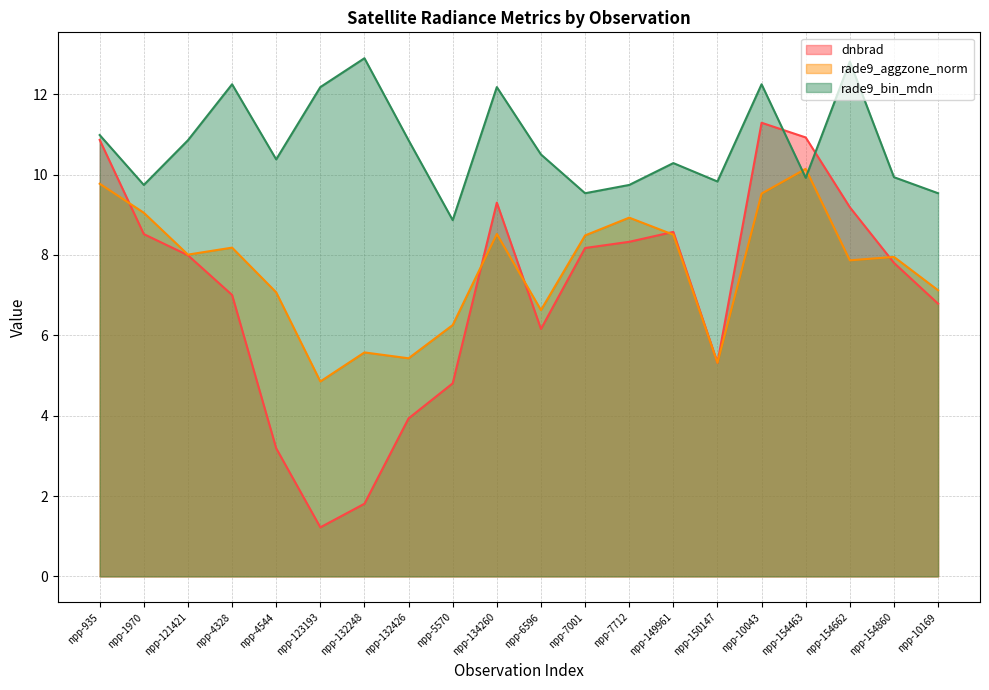

What is the label of the 2nd point from the right?

npp-154860